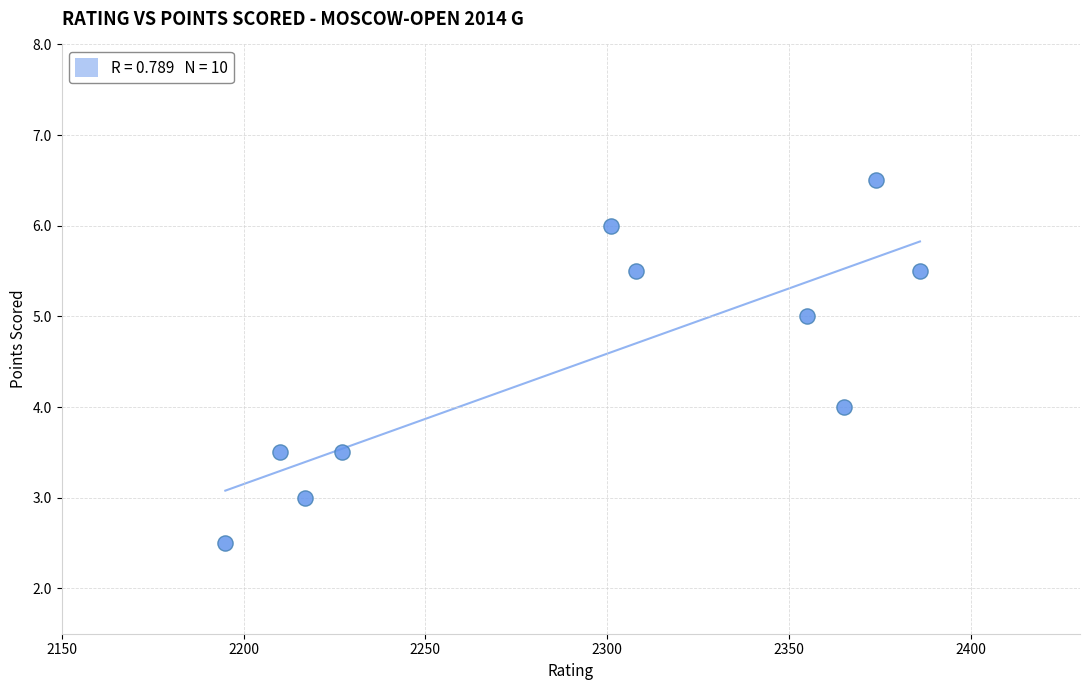

What is the average X value?

2293.8